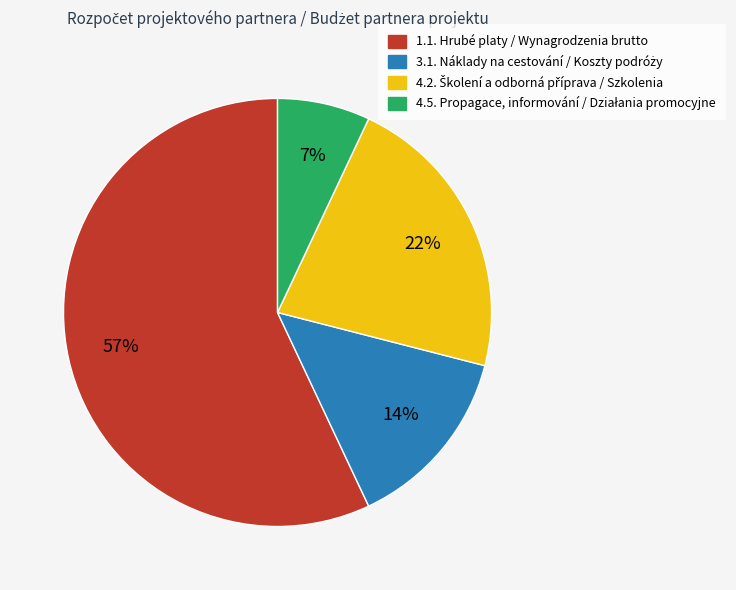

To the nearest percent, what percentage of the pie is 1.1. Hrubé platy / Wynagrodzenia brutto?

57%